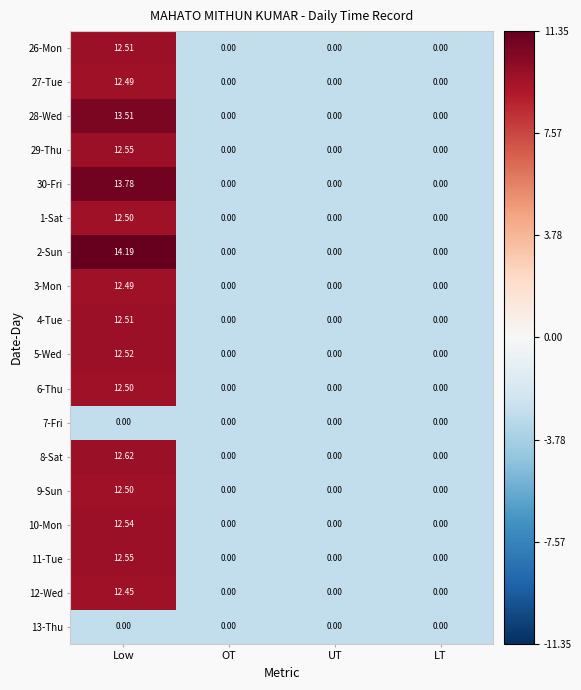

How many categories are shown in the chart?

4